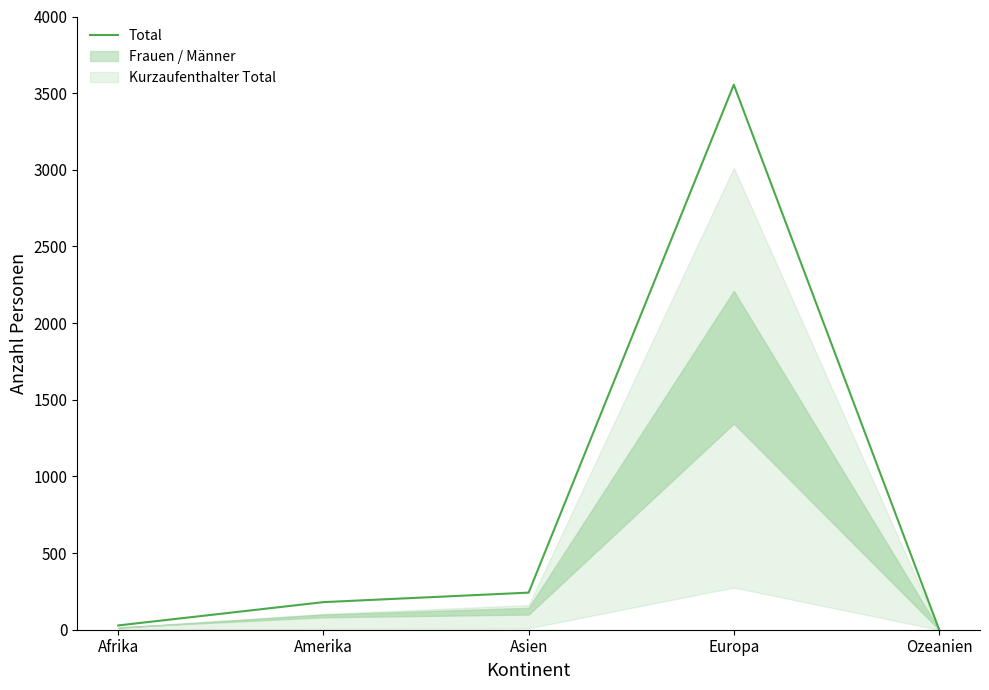

Reading left to right, extract all data points from this chart.

28	180	242	3555	4